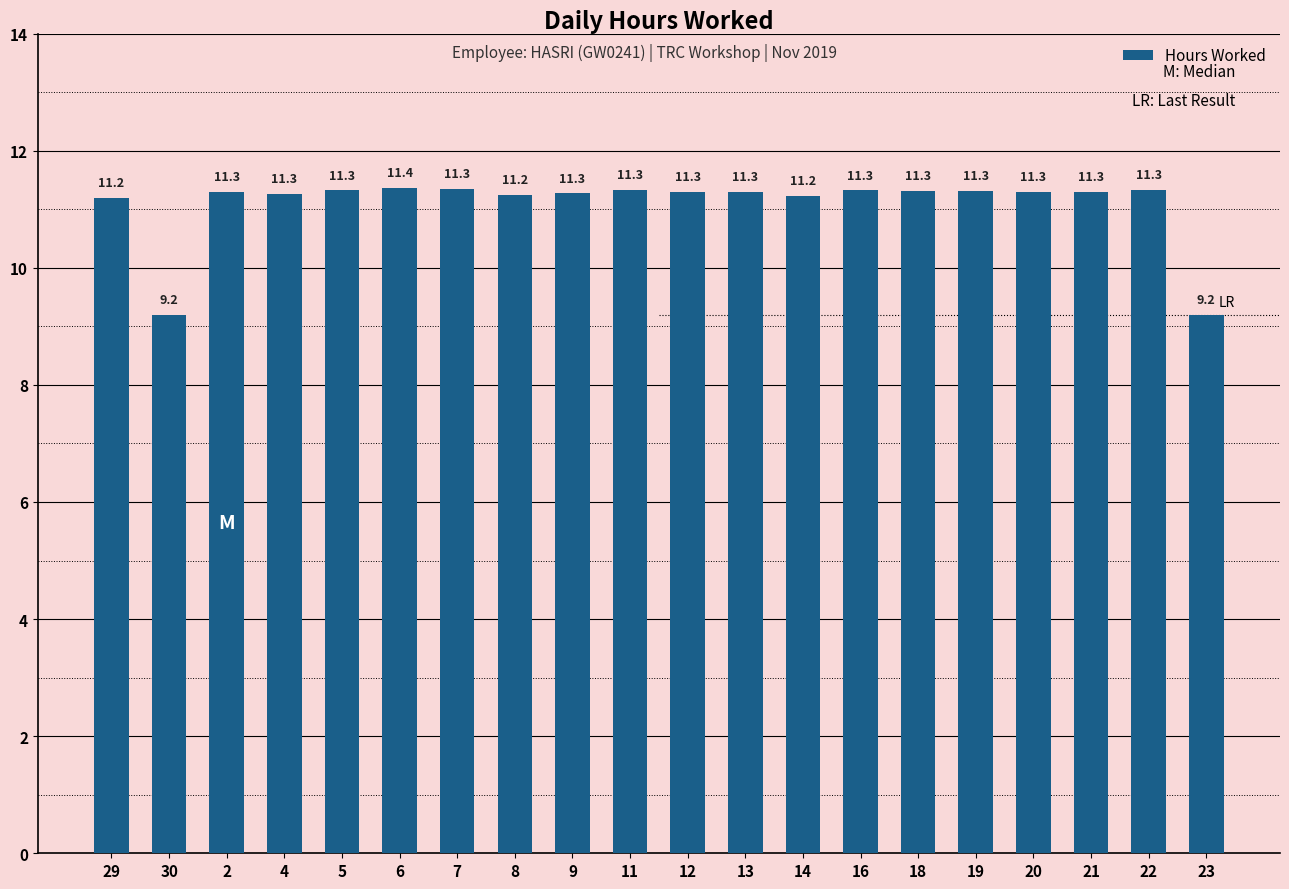

True or false: the data shows 11.3 at 22.

True